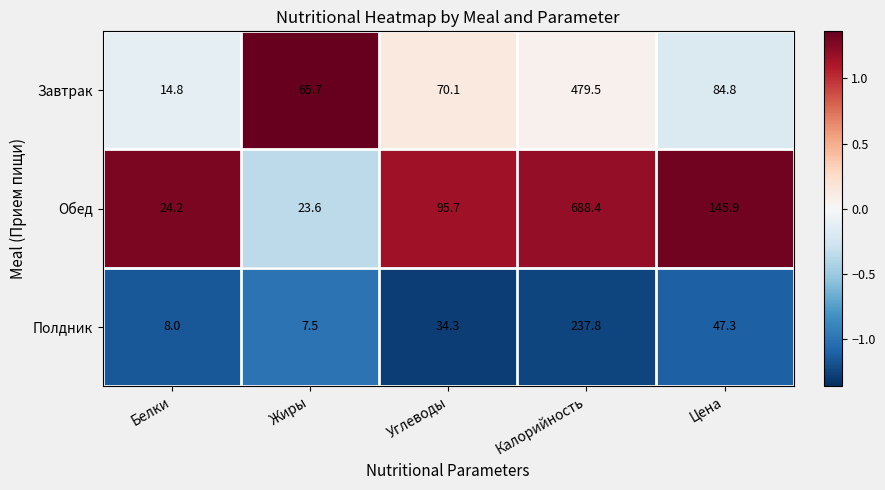

Reading right to left, list all the values displayed in this chart.

Завтрак: 84.8	479.5	70.1	65.7	14.8
Обед: 145.9	688.4	95.7	23.6	24.2
Полдник: 47.3	237.8	34.3	7.5	8.0